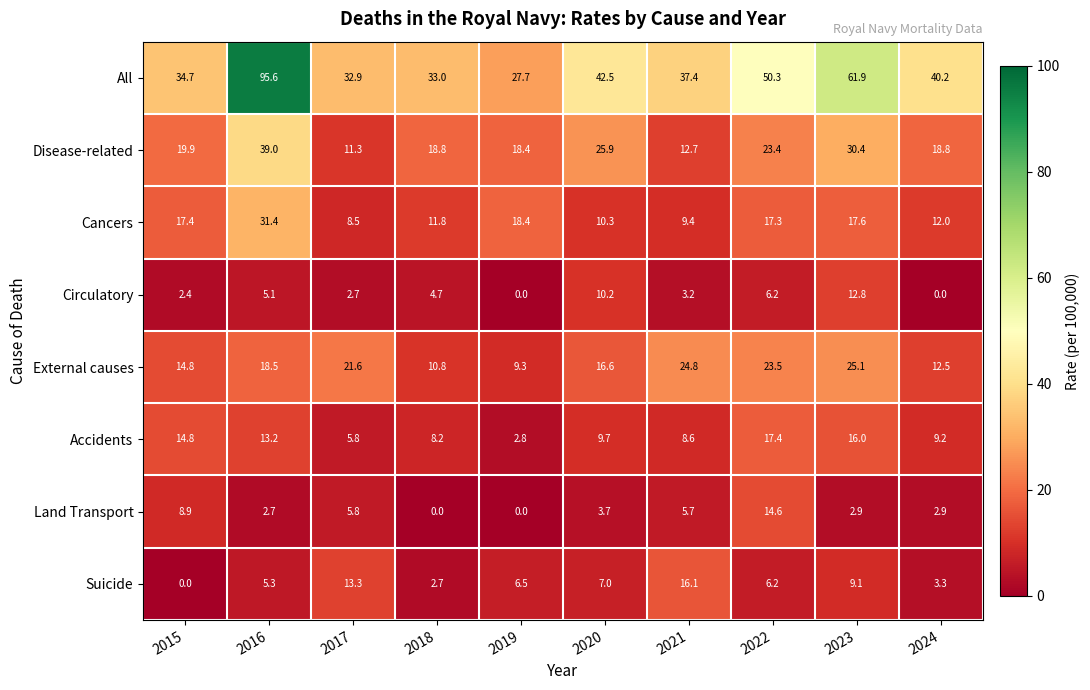

At which category is the sum across all series the highest?

2016